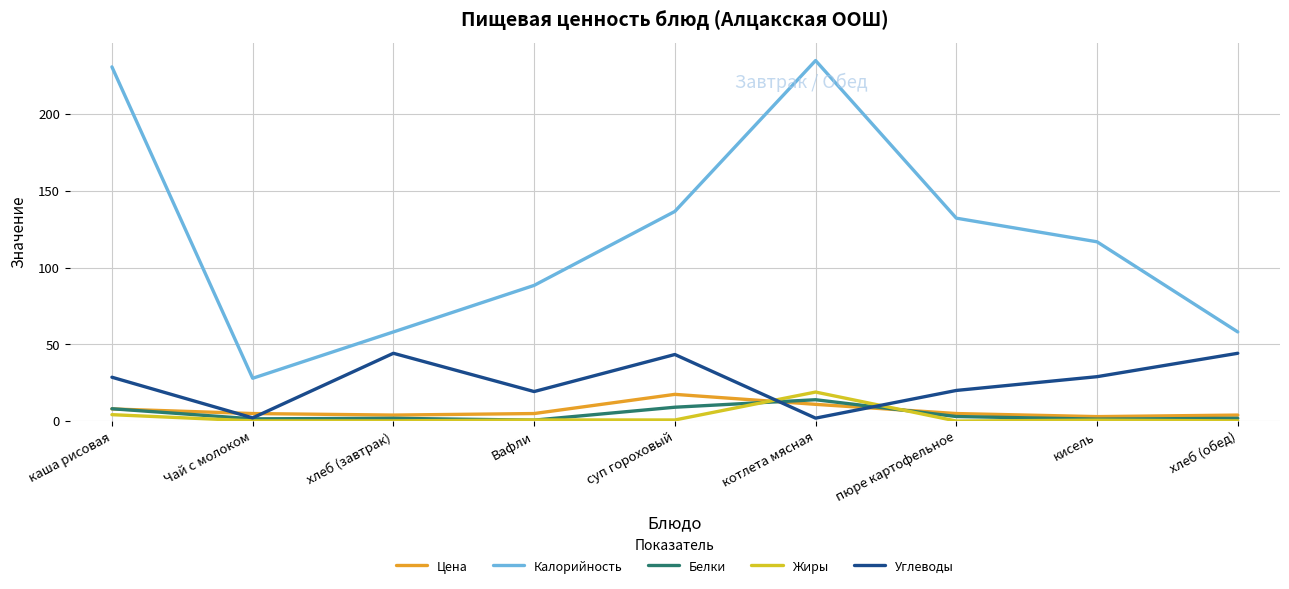

Where does the Калорийность series first go above 116?

каша рисовая